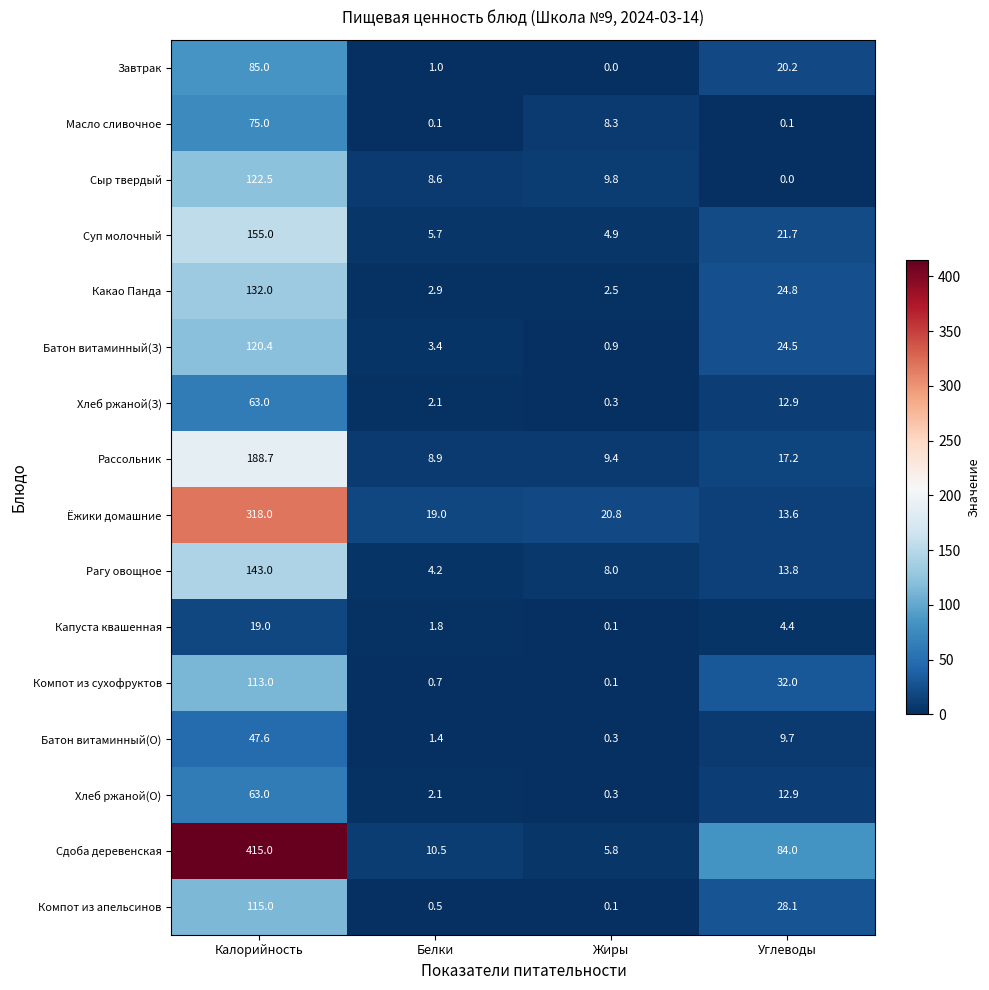

Is it true that Какао Панда equals 2.9 at Белки?

True